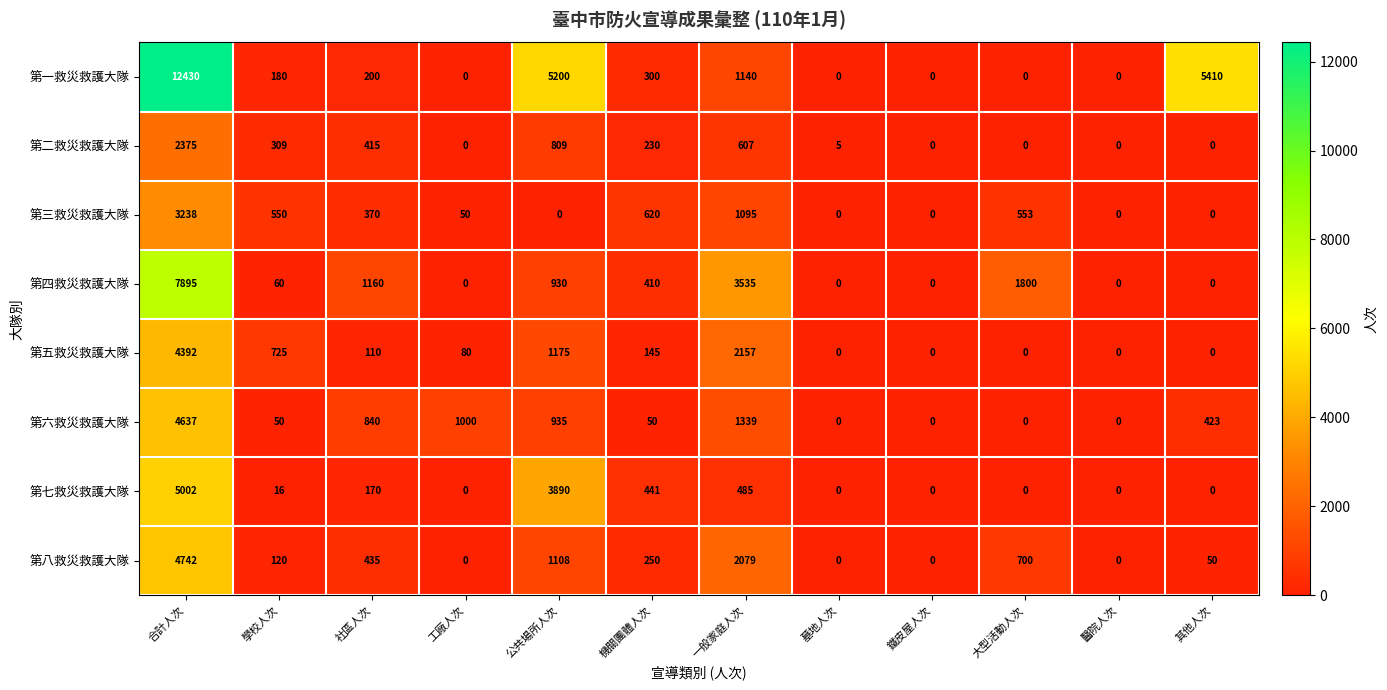

How many categories are shown in the chart?

12